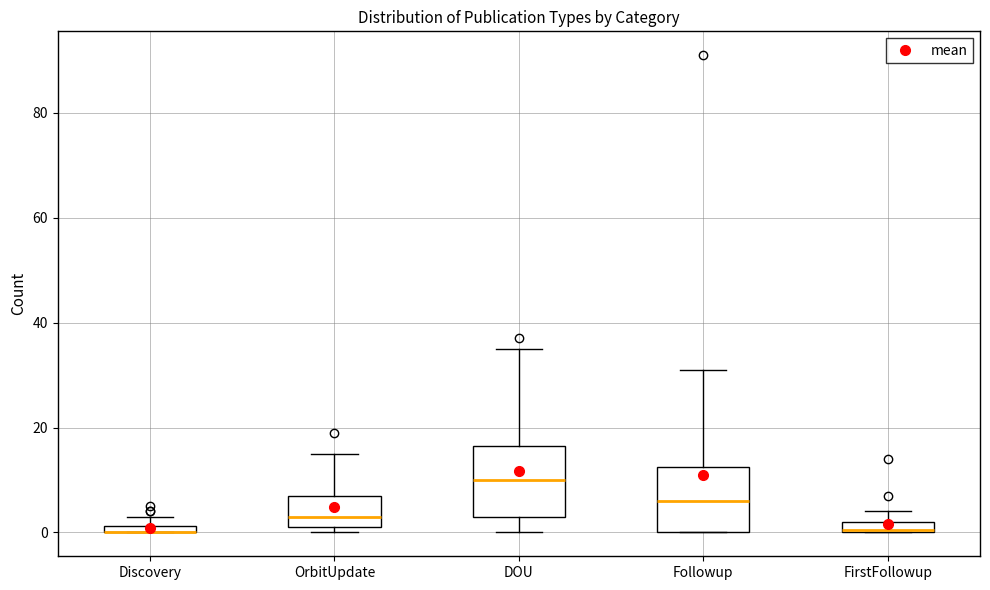

Where is the upper edge of the box for FirstFollowup on the y-axis? The values are not printed on the chart, so give them approximately, as read against the axis.

2